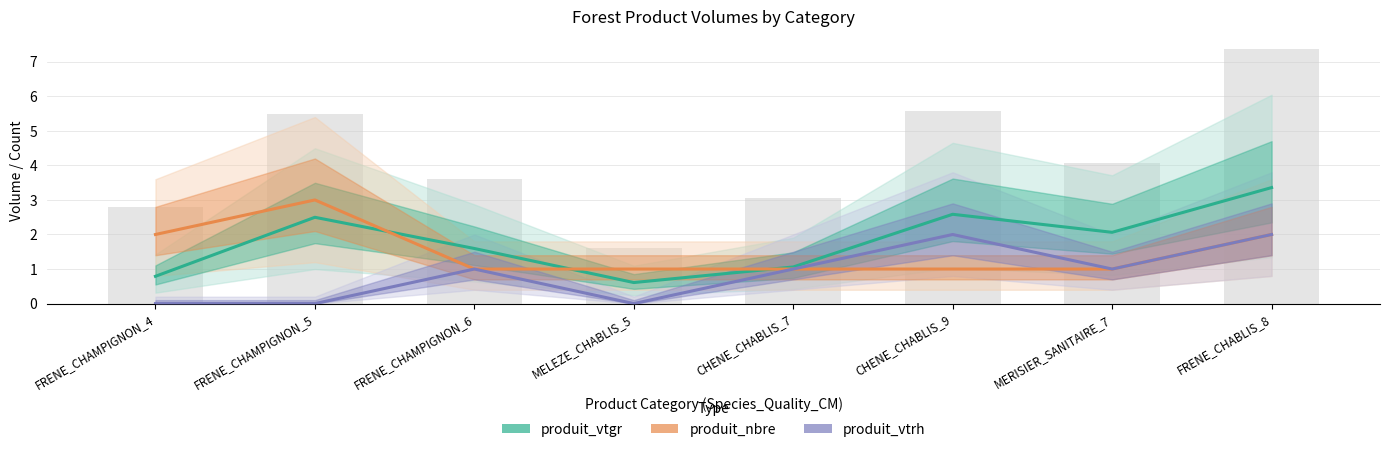

What is the approximate value of produit_vtrh at CHENE_CHABLIS_7?

1.0